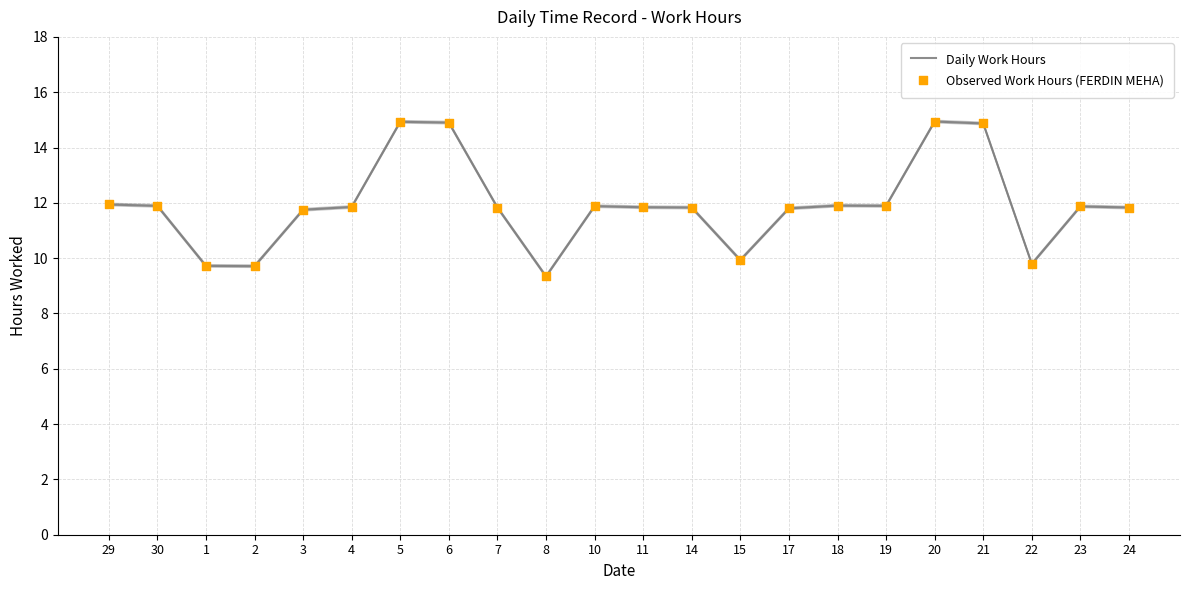

At which category is the sum across all series the highest?

20